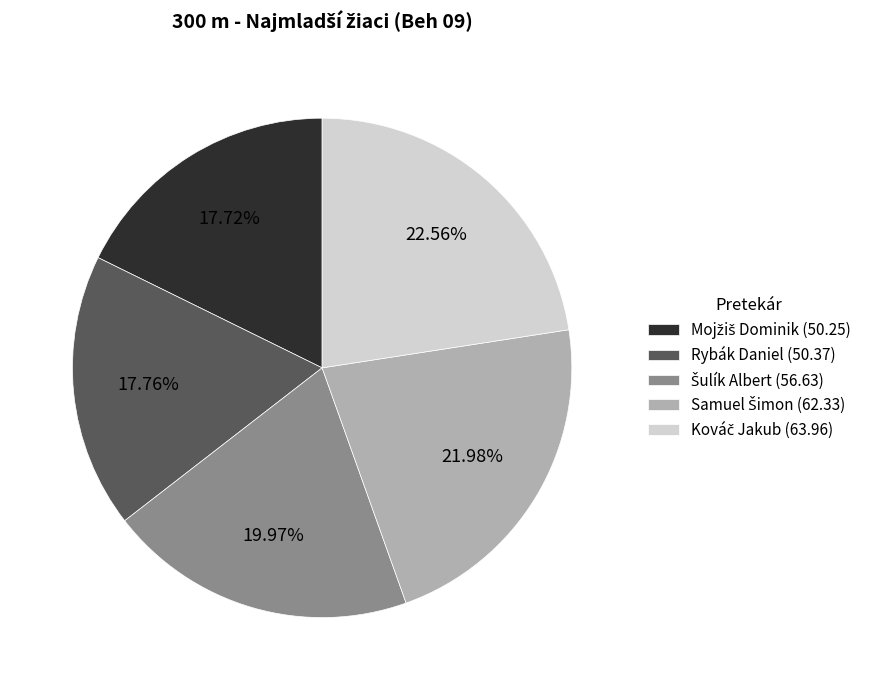

Is there any slice that represents more than half of the pie?

No